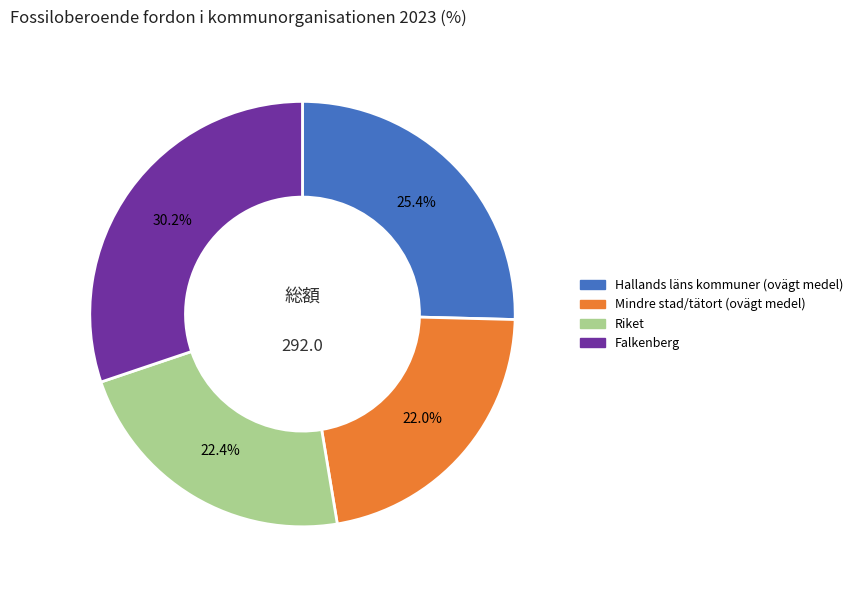

To the nearest percent, what is the combined percentage of Hallands läns kommuner (ovägt medel) and Falkenberg?

56%